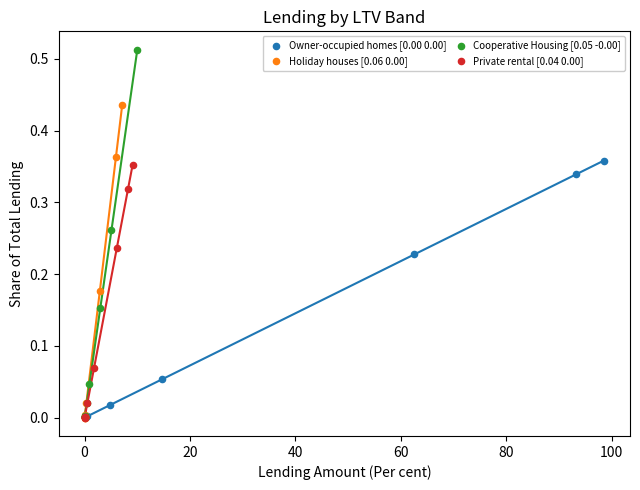

Which series contains the highest Y value?

Cooperative Housing [0.05 -0.00]